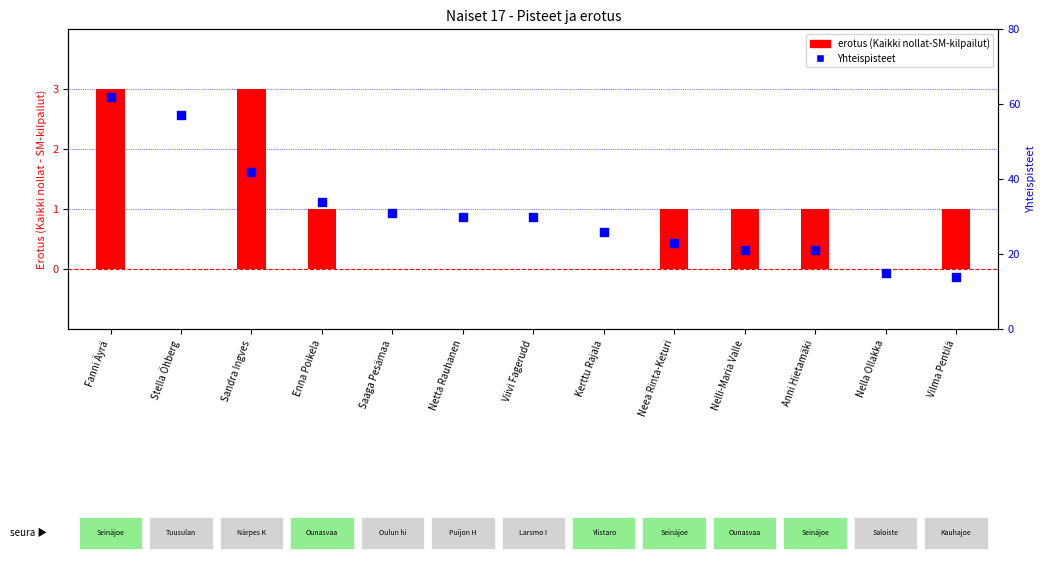

Which series contains the lowest Y value?

erotus (Kaikki nollat-SM-kilpailut)